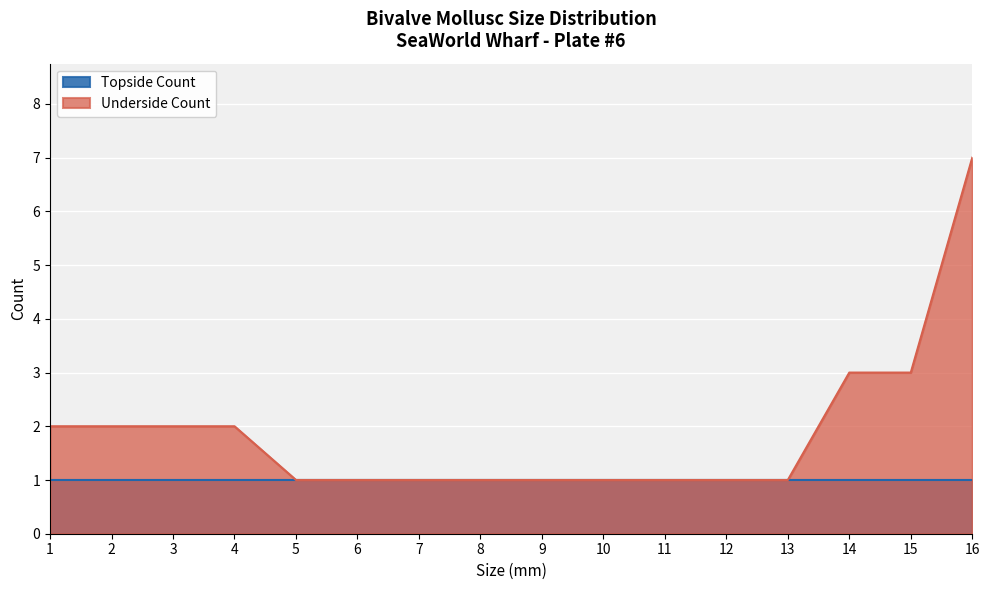

How many data points does each series have?

16